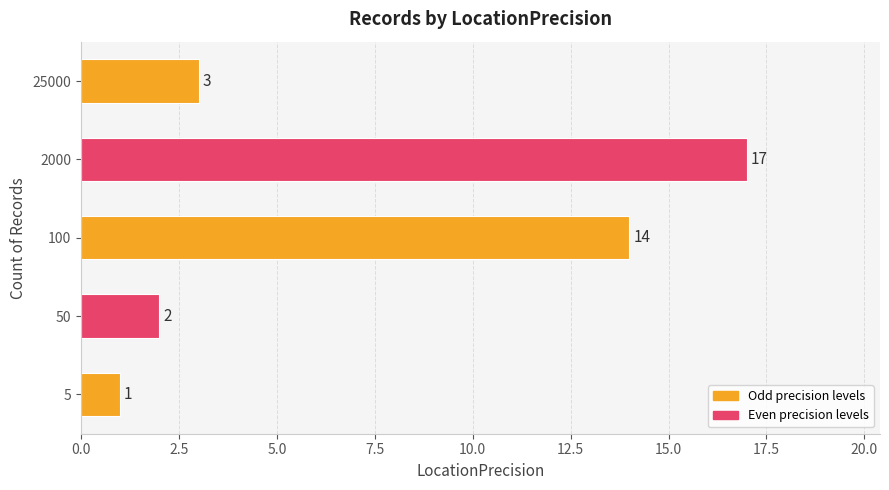

Does the chart contain stacked bars?

No